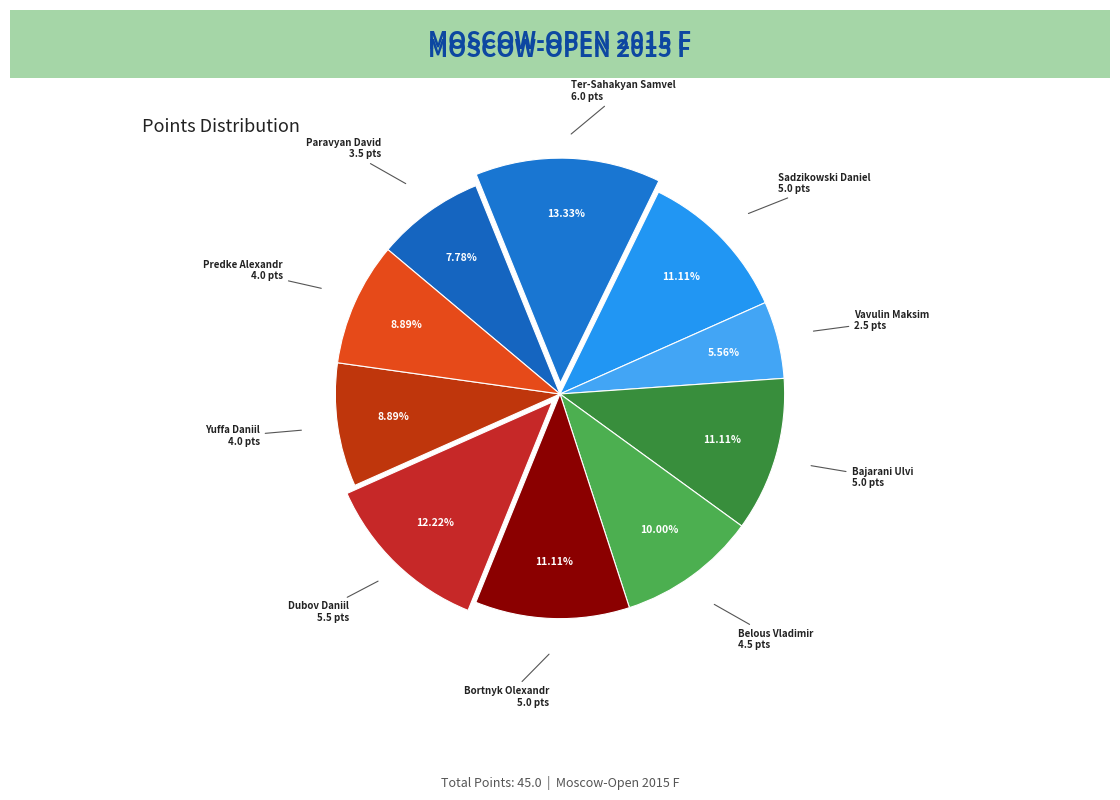

Which slice is the largest?

Ter-Sahakyan Samvel